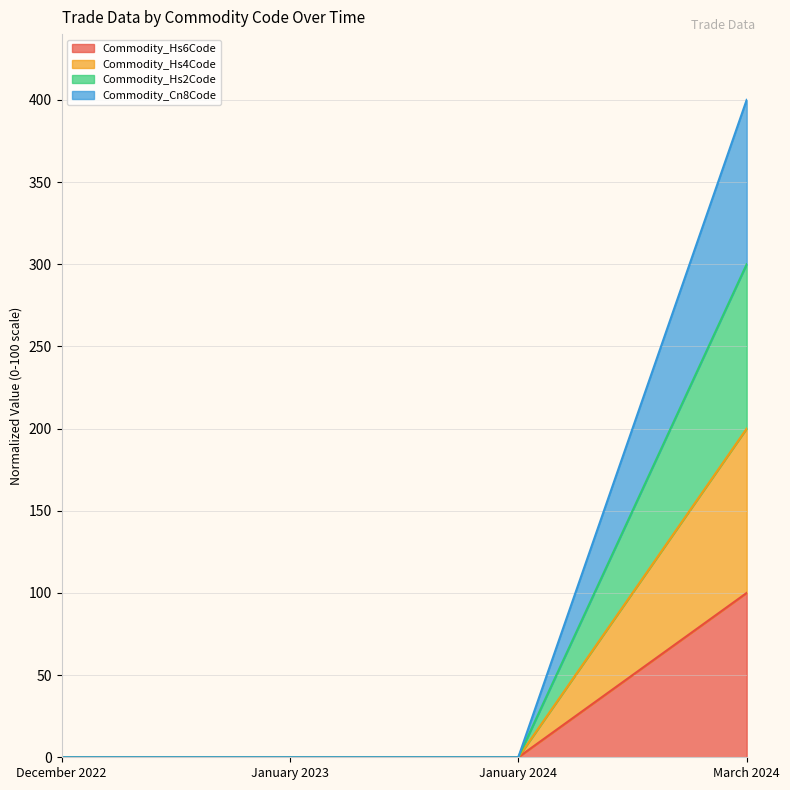

At how many categories does at least one series exceed 116?

1